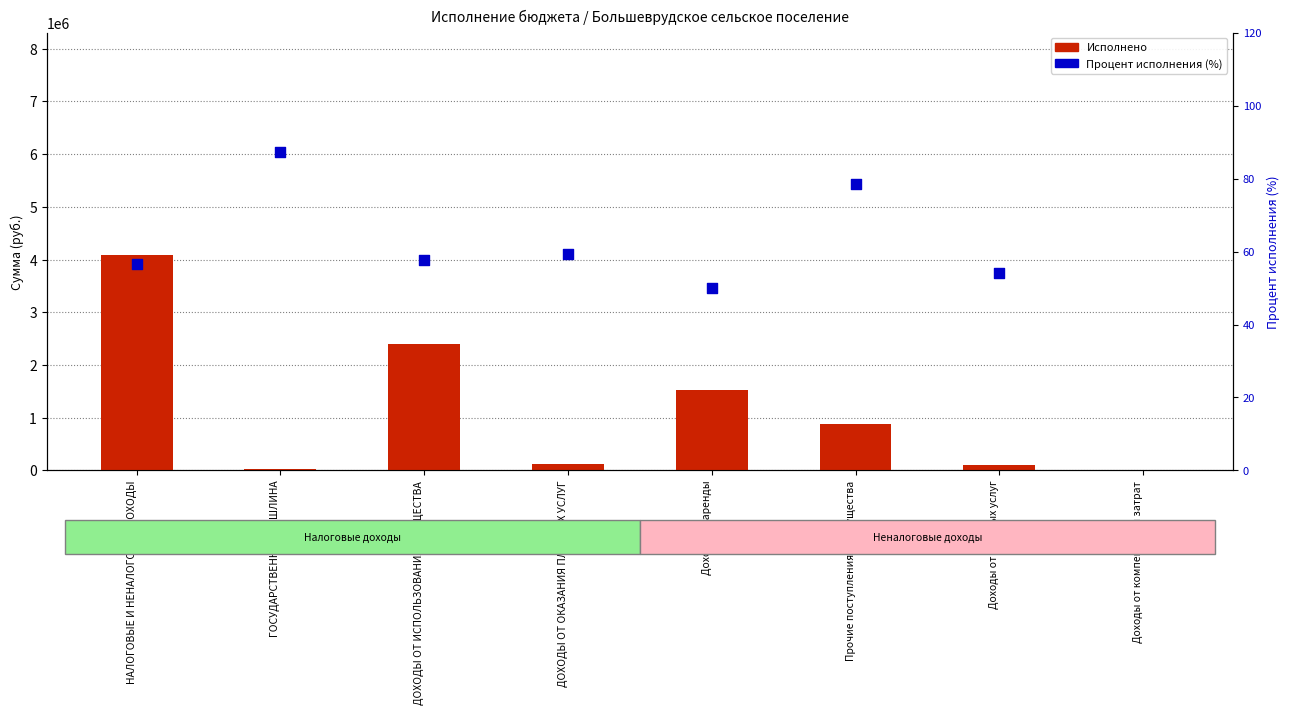

At which category is the sum across all series the highest?

НАЛОГОВЫЕ И НЕНАЛОГОВЫЕ ДОХОДЫ